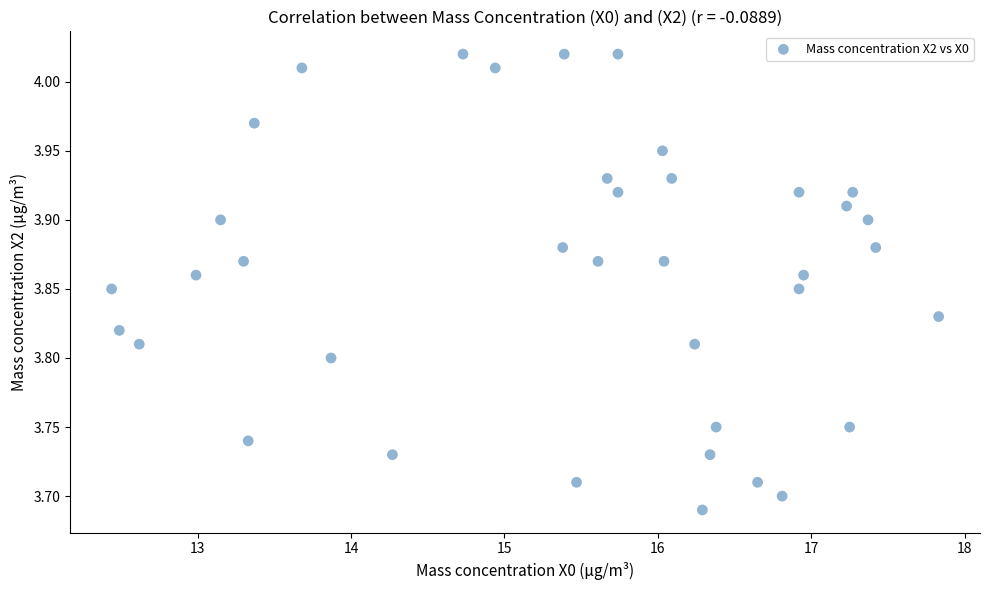

What is the range of X values (max minus min)?

5.4